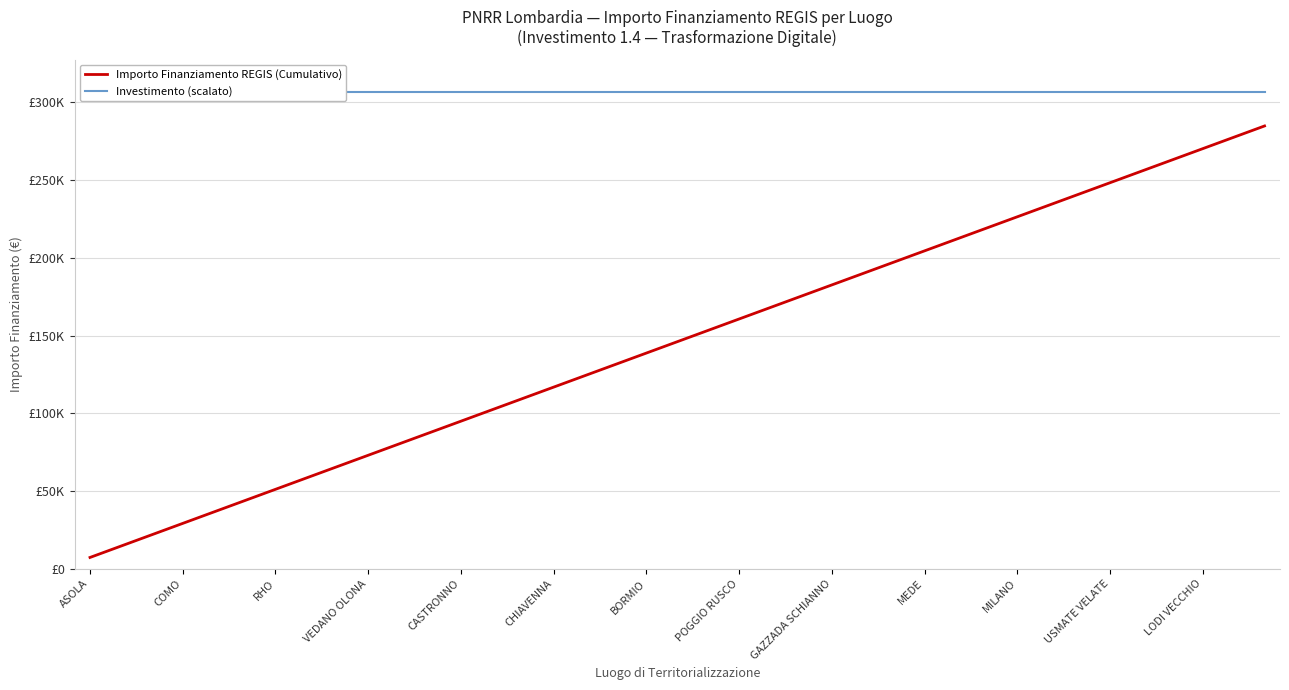

True or false: Importo Finanziamento REGIS (Cumulativo) and Investimento (scalato) cross at least once.

False